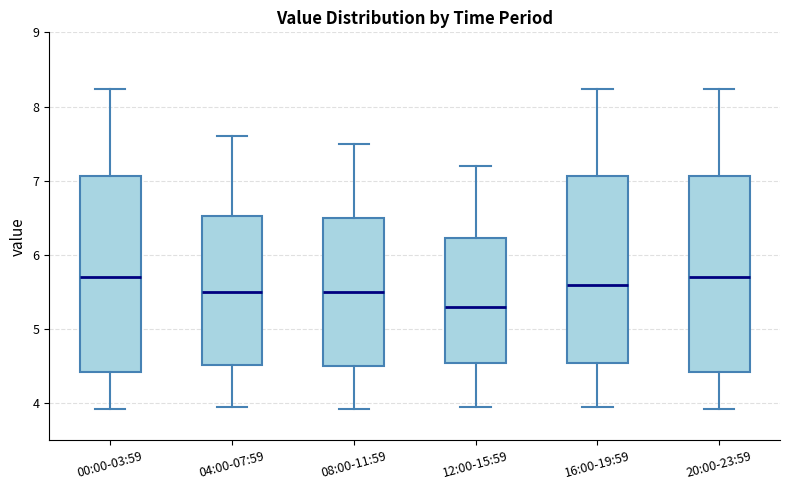

Reading left to right, read every box against the y-axis: the position of its median line, the range the box covers, and the ends of its whiskers. The values are not printed on the chart, so give them approximately, as read against the axis.

00:00-03:59: median 5.7, box 4.4 to 7.1, whiskers 3.9 to 8.2
04:00-07:59: median 5.5, box 4.5 to 6.5, whiskers 4.0 to 7.6
08:00-11:59: median 5.5, box 4.5 to 6.5, whiskers 3.9 to 7.5
12:00-15:59: median 5.3, box 4.5 to 6.2, whiskers 4.0 to 7.2
16:00-19:59: median 5.6, box 4.5 to 7.1, whiskers 4.0 to 8.2
20:00-23:59: median 5.7, box 4.4 to 7.1, whiskers 3.9 to 8.2